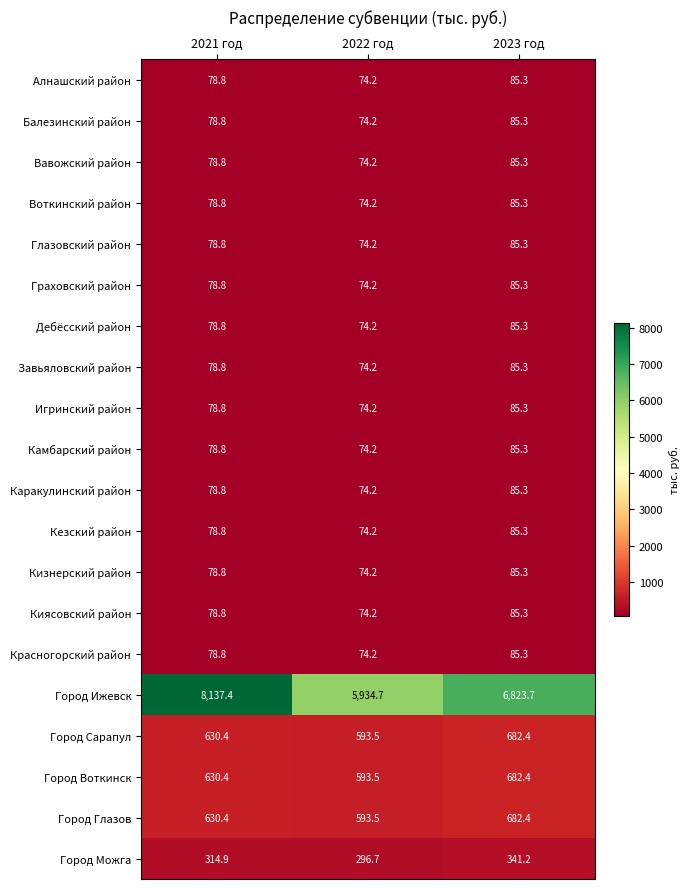

At how many categories does at least one series exceed 3814?

3